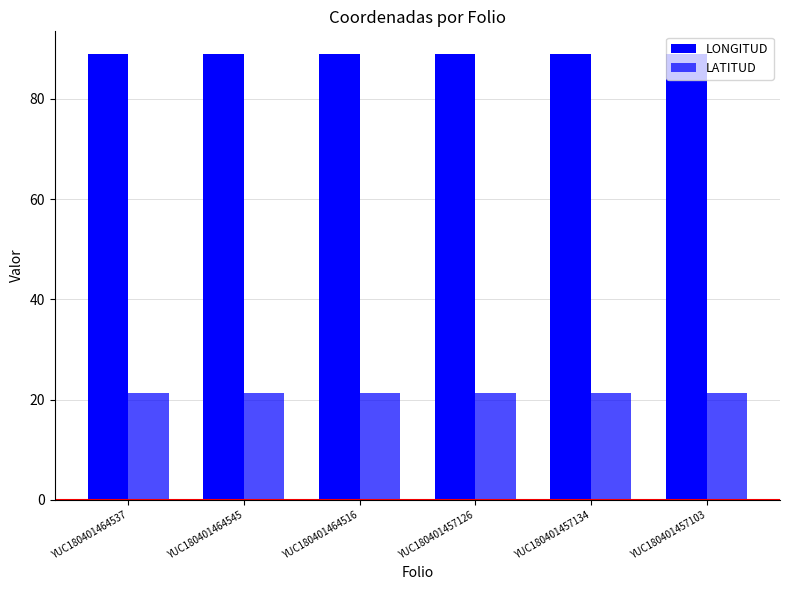

Count the LATITUD values in the range 21 to 22.

6